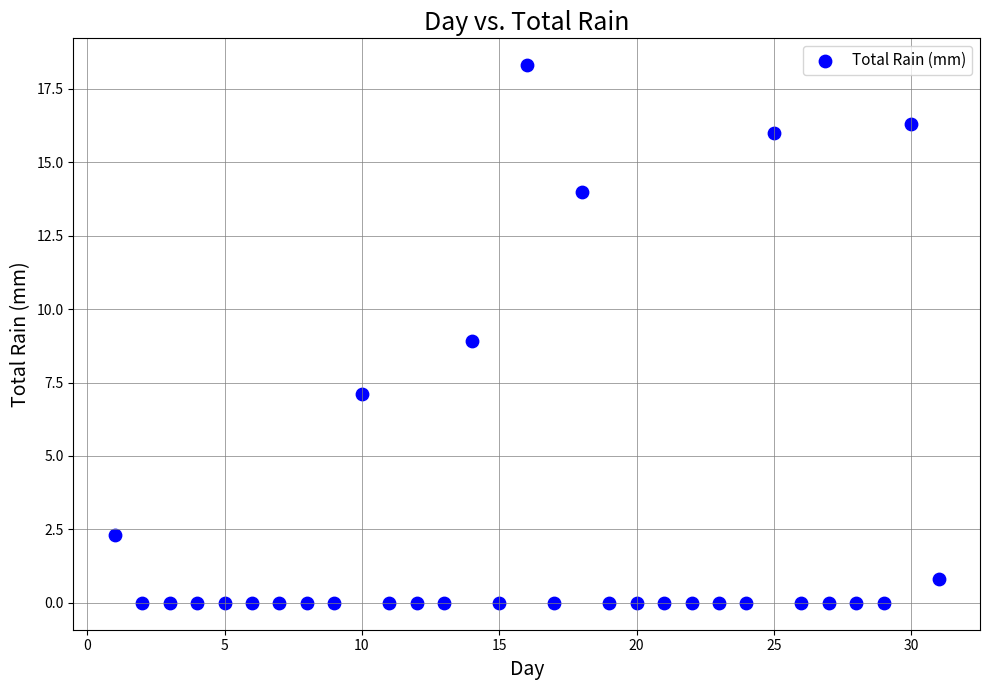

What is the range of X values (max minus min)?

30.0